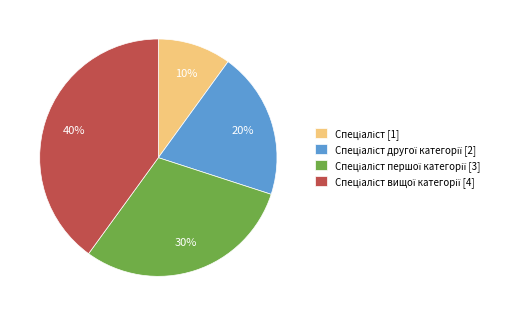

How many segments does this pie chart have?

4